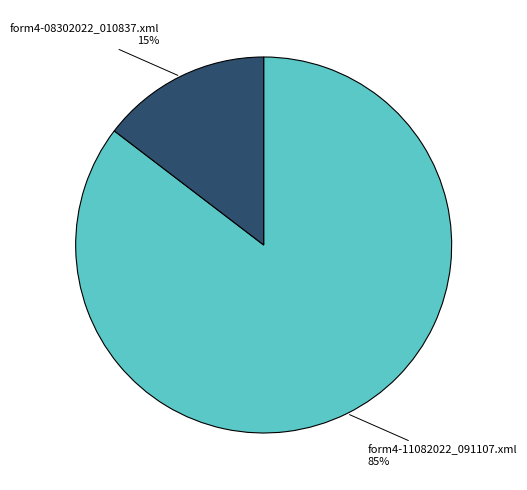

Which has a higher value, form4-08302022_010837.xml or form4-11082022_091107.xml?

form4-11082022_091107.xml